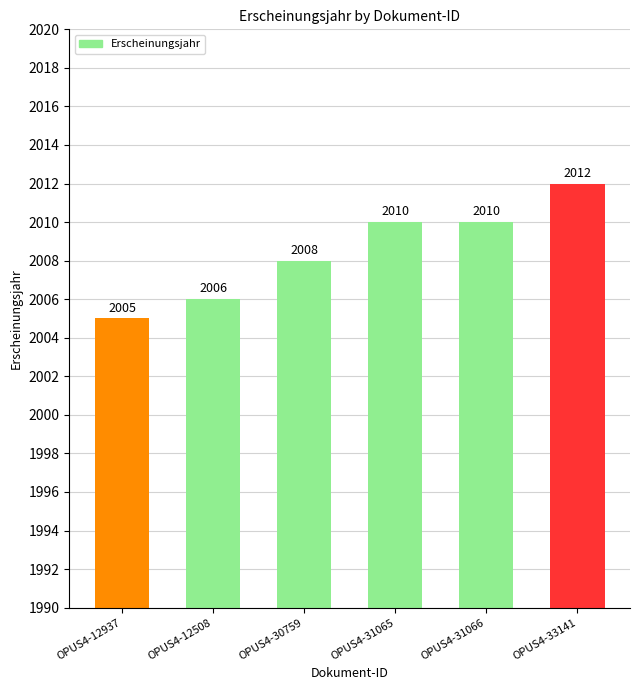

How many categories are shown in the chart?

6